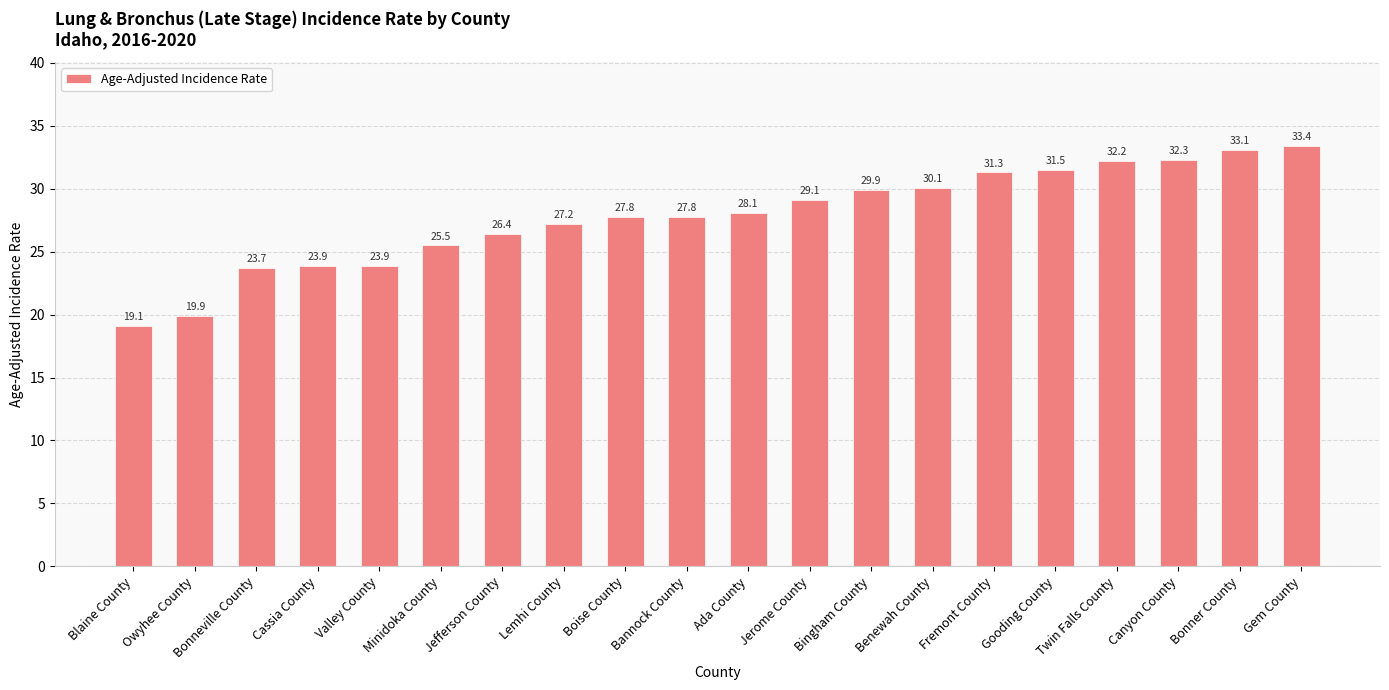

What is the average value?

27.8